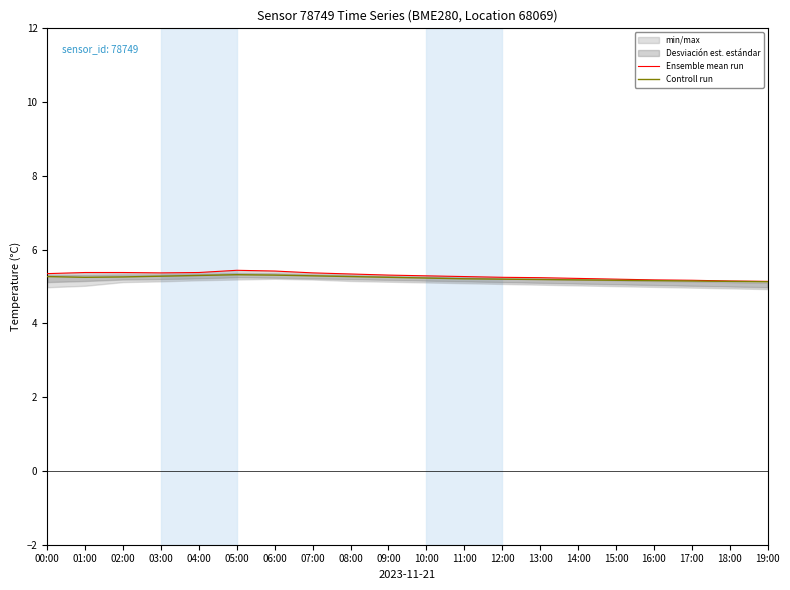

What is the difference between the Ensemble mean run values at 15:00 and 09:00?

0.1